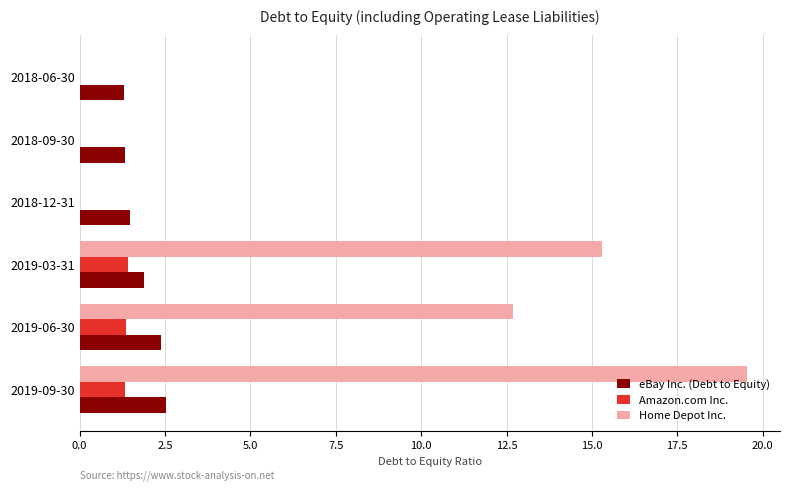

Where is Home Depot Inc. nearest to the value 9?

2019-06-30